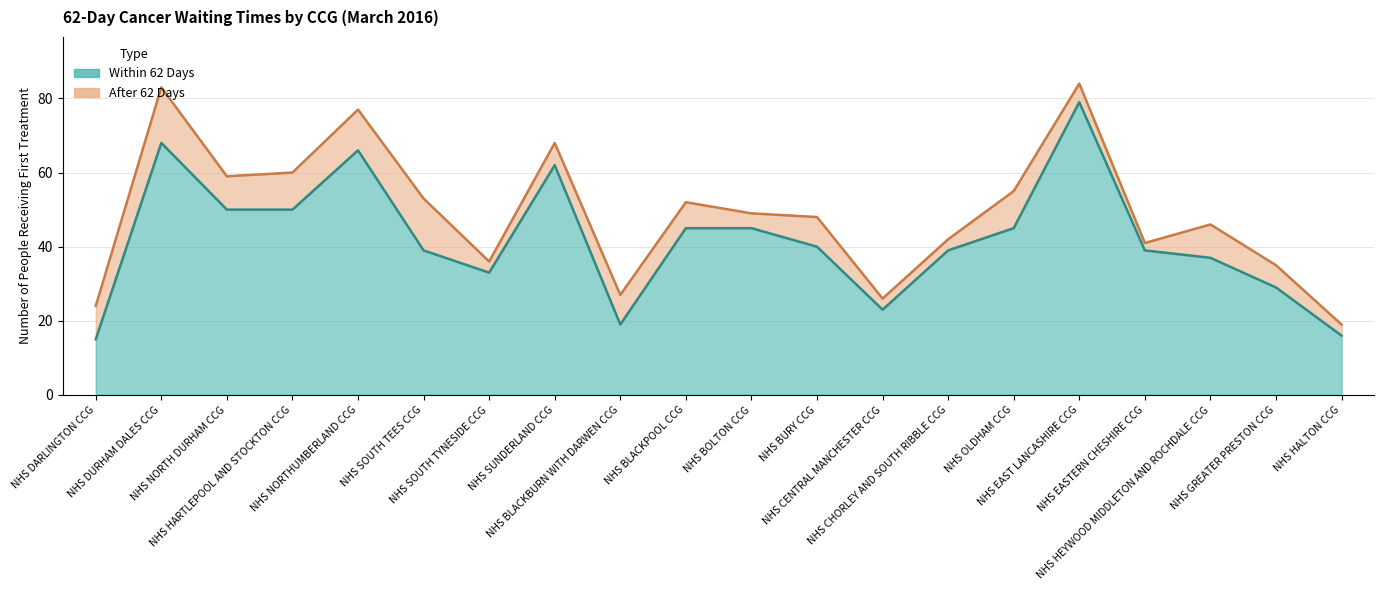

What is the average value?

42